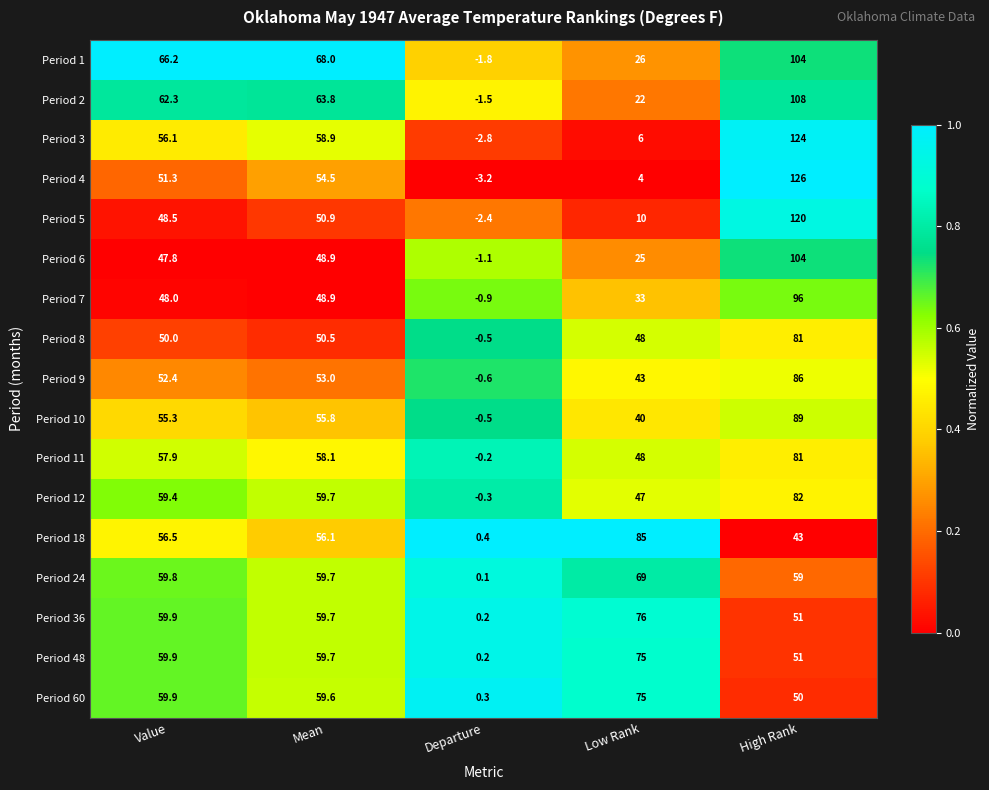

What is the average value of the Period 11 series?

49.0